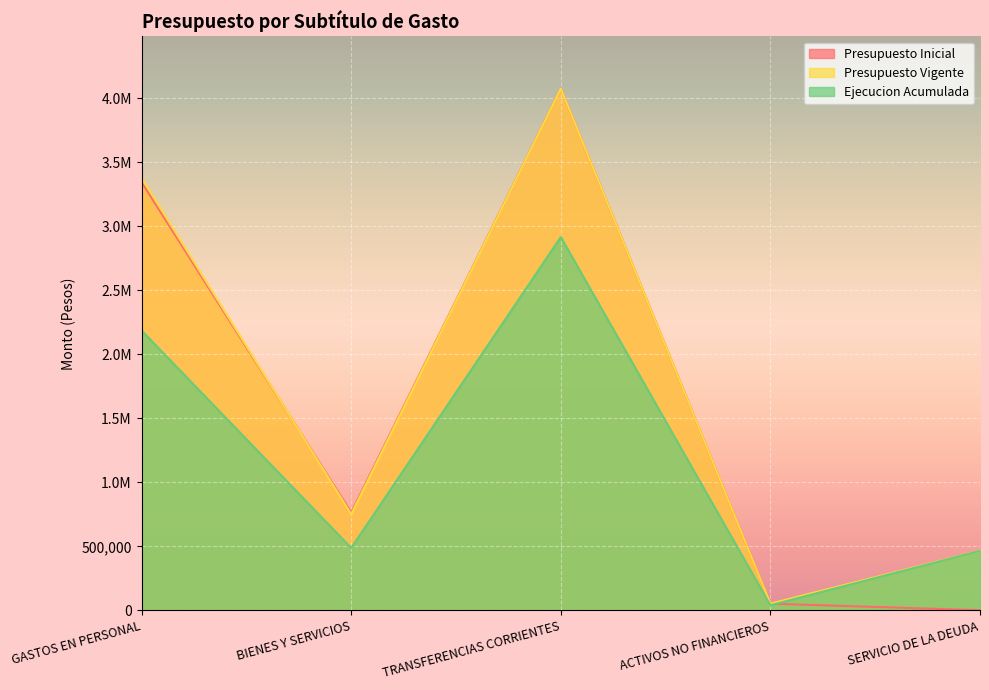

What is the difference between the second highest and minimum values in the Presupuesto Inicial series?

3341422